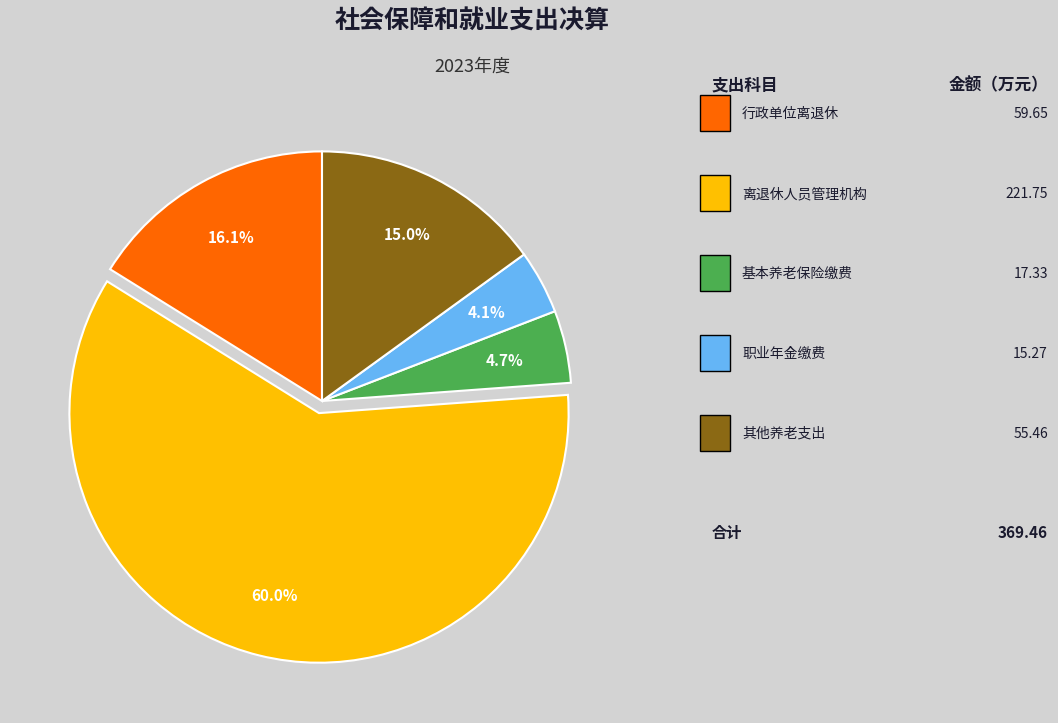

Does any single category account for the majority?

Yes